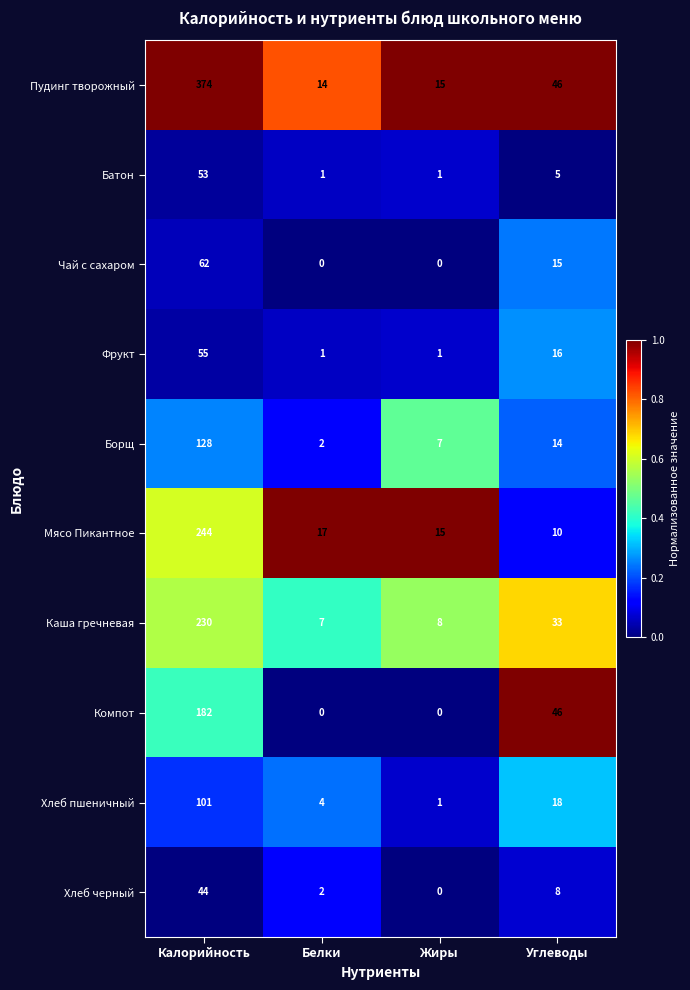

The Фрукт series shows 16 at Углеводы. True or false?

True